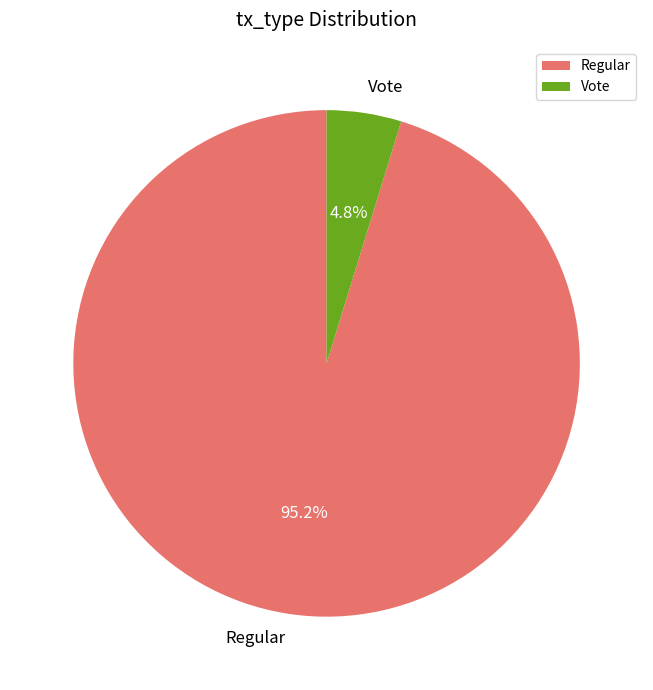

What is the smallest slice in the pie chart?

Vote